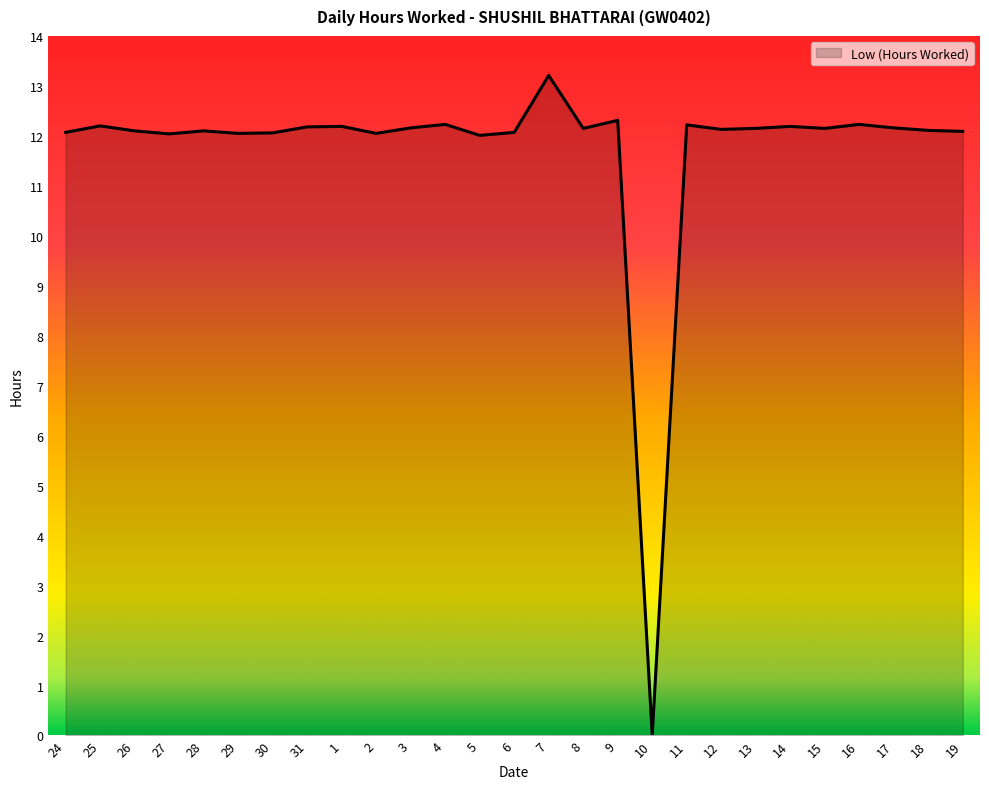

List the labels in order of value, smallest first.

10, 5, 27, 29, 2, 30, 24, 6, 19, 26, 28, 18, 12, 8, 13, 15, 3, 17, 31, 1, 14, 25, 11, 4, 16, 9, 7